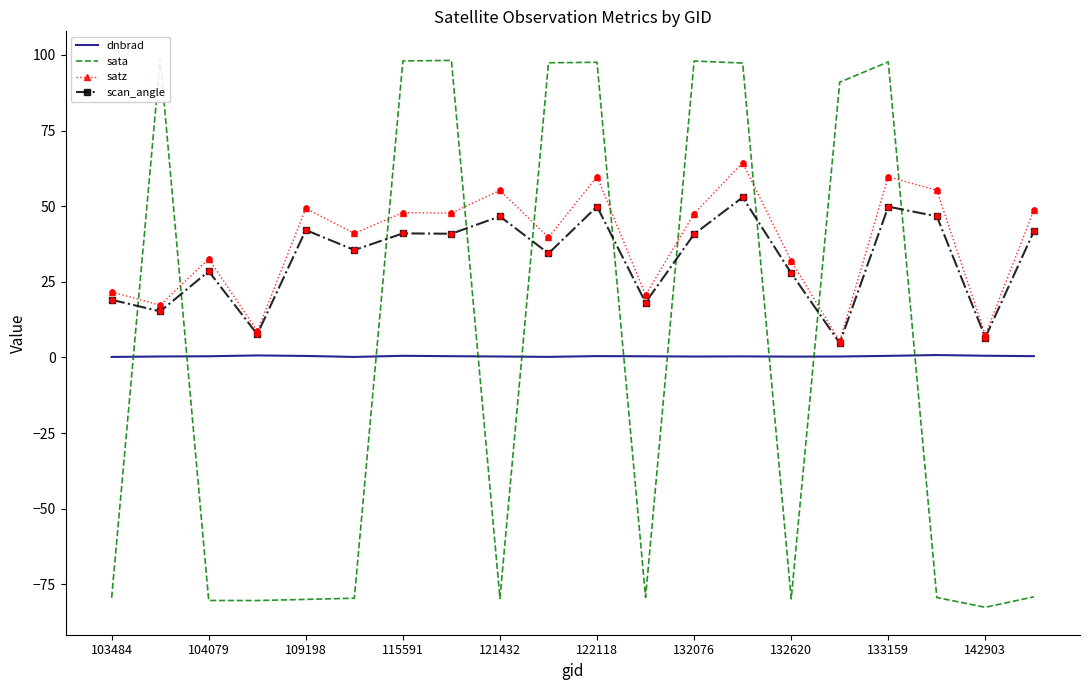

Which series reaches the minimum Y coordinate?

sata